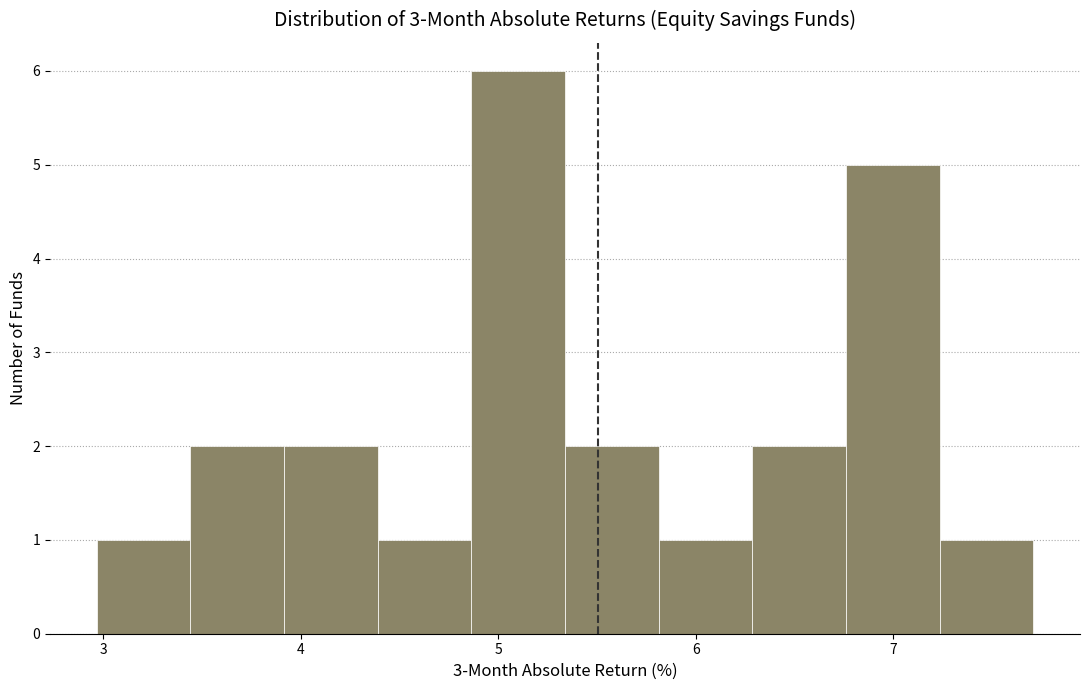

Over which range of the x-axis is the bar tallest?

4.9 to 5.3